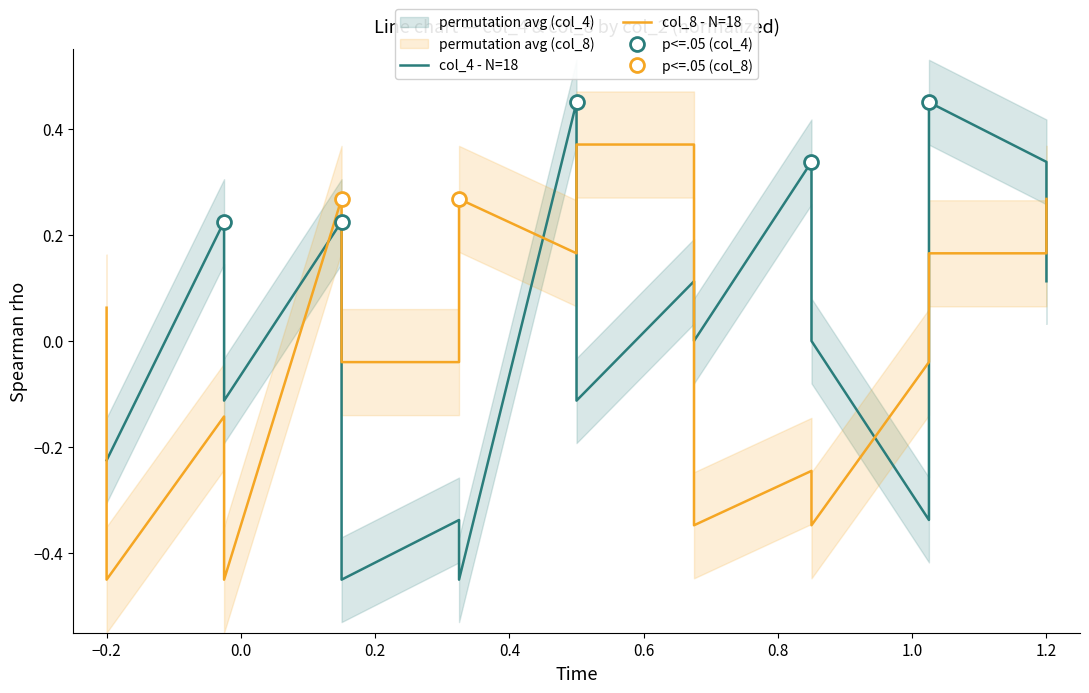

Which series has the widest spread of values?

col_4 - N=18